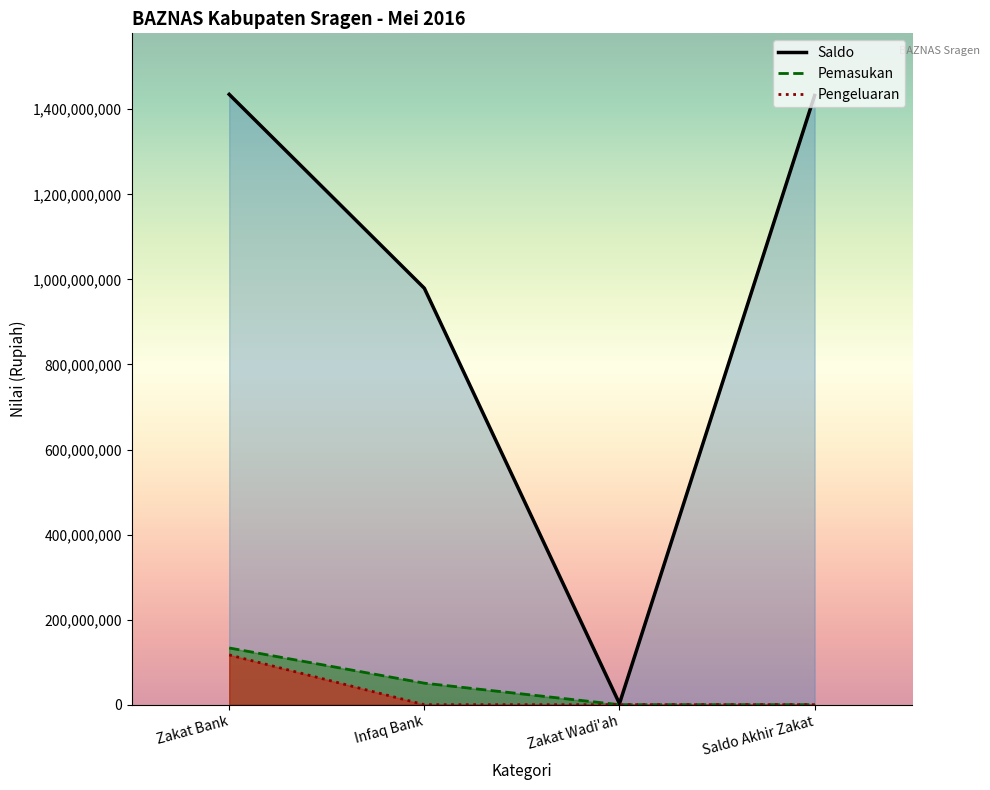

True or false: Pengeluaran has more than 2 interior local peaks.

False